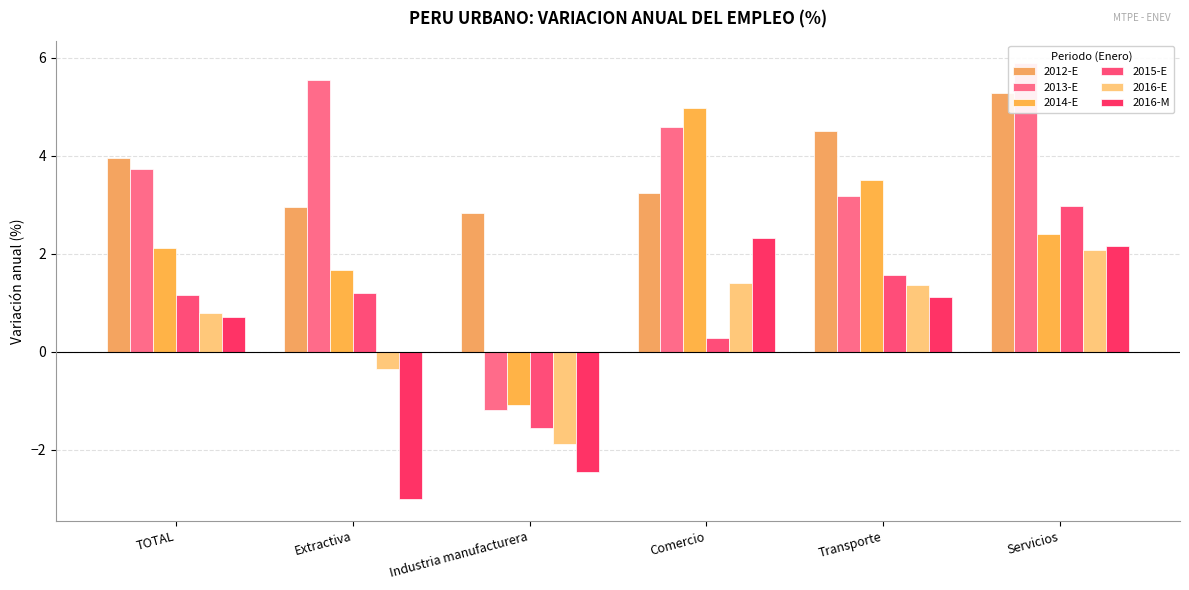

Are the bars grouped side by side (vs. stacked)?

Yes